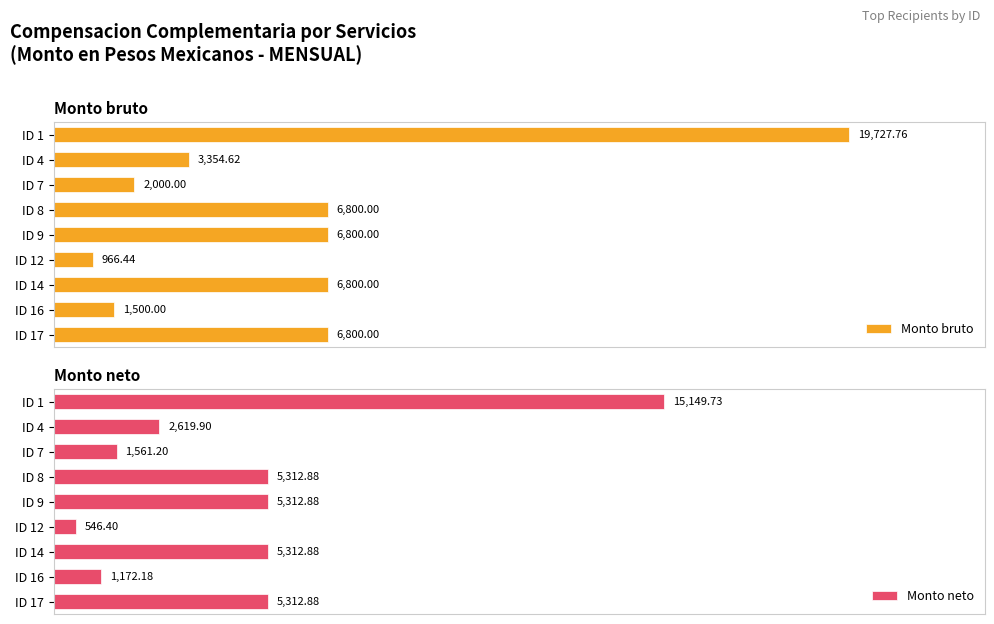

What is the label of the 2nd bar from the right?

7